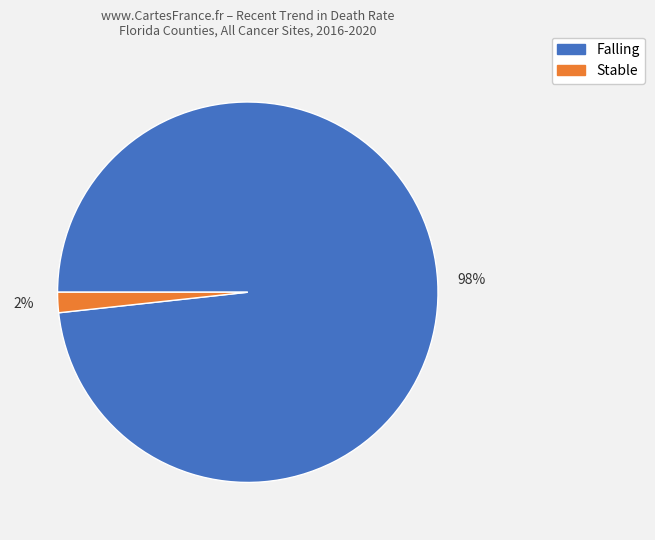

To the nearest percent, what is the average slice percentage?

50%